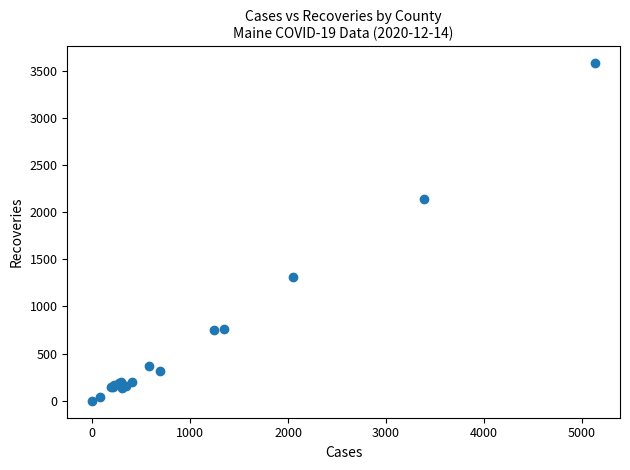

What Y value in the scatter plot is closest to 1789?

2143